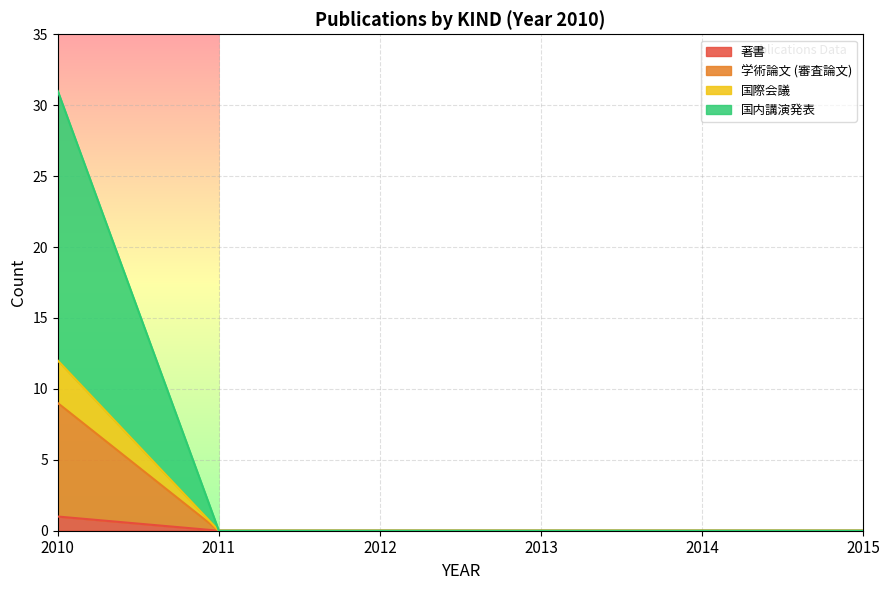

True or false: 国際会議 and 国内講演発表 intersect in this chart.

False